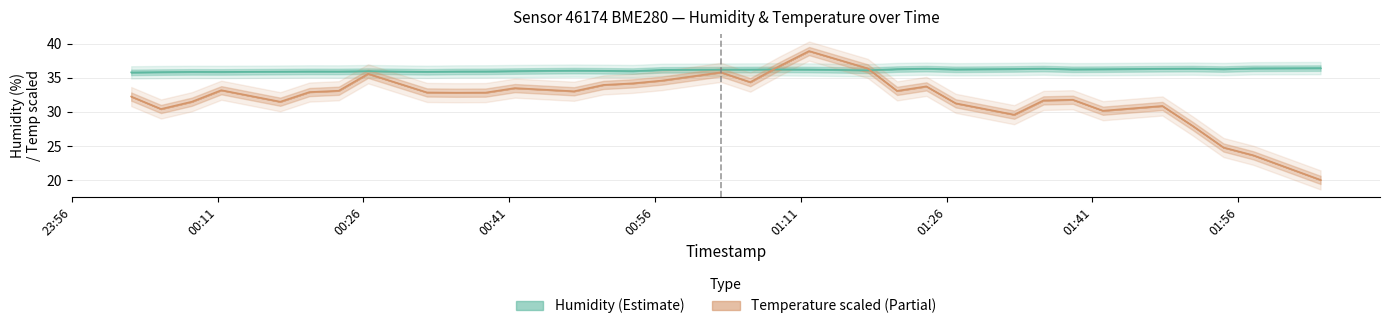

True or false: Humidity (Estimate) and Temperature scaled (Partial) intersect in this chart.

True